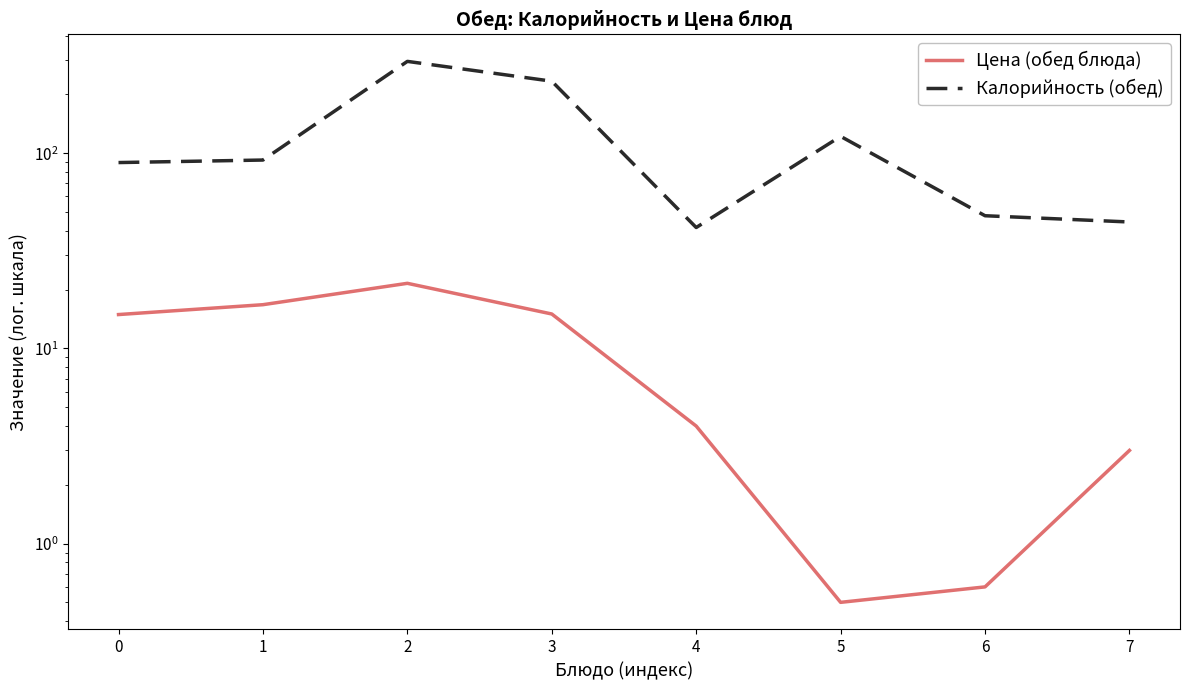

True or false: Цена (обед блюда) and Калорийность (обед) cross at least once.

False